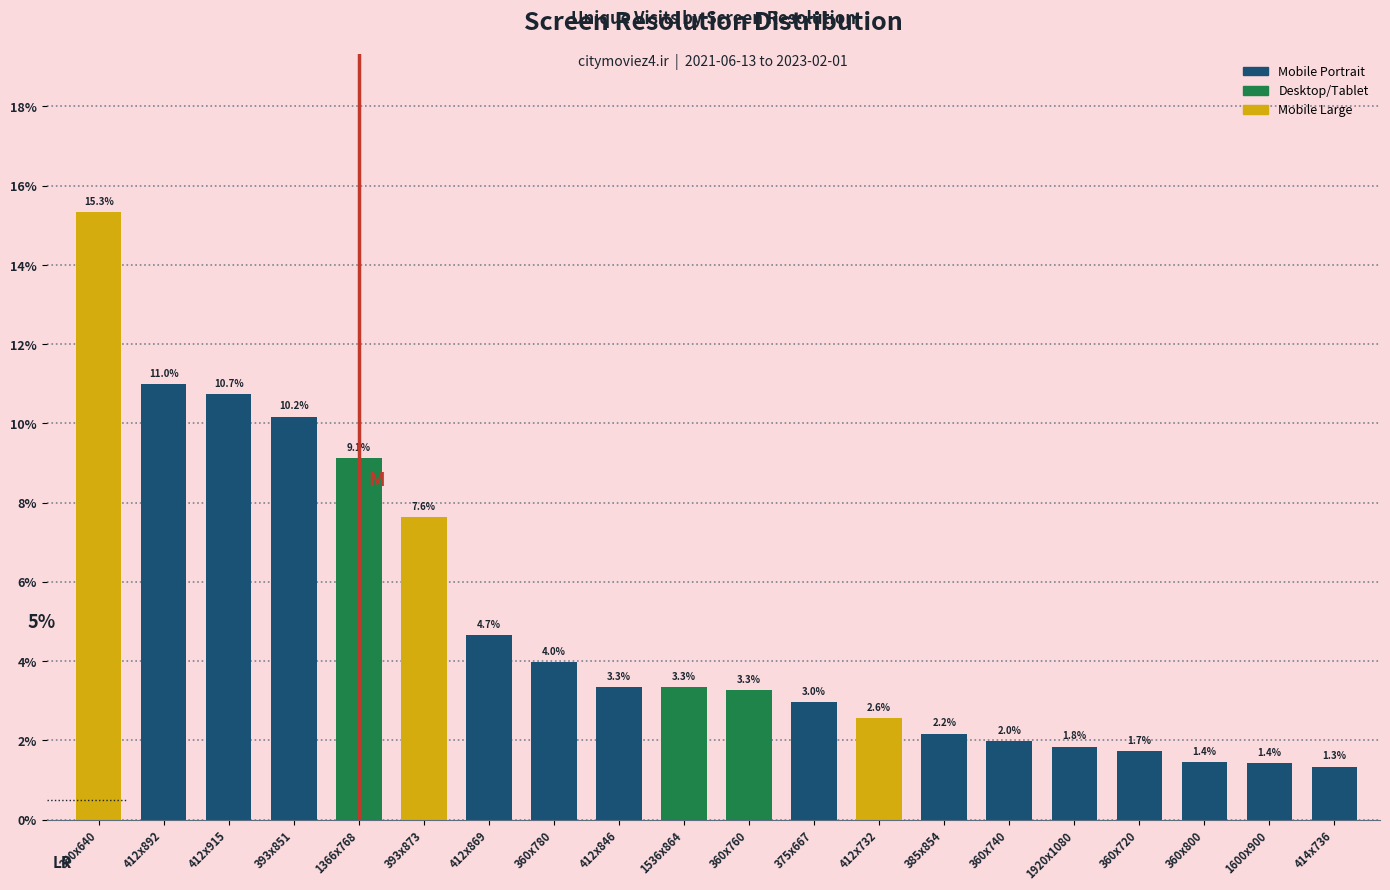

Reading right to left, extract all data points from this chart.

414x736=1.3	1600x900=1.4	360x800=1.4	360x720=1.7	1920x1080=1.8	360x740=2.0	385x854=2.2	412x732=2.6	375x667=3.0	360x760=3.3	1536x864=3.3	412x846=3.3	360x780=4.0	412x869=4.7	393x873=7.6	1366x768=9.1	393x851=10.2	412x915=10.7	412x892=11.0	360x640=15.3